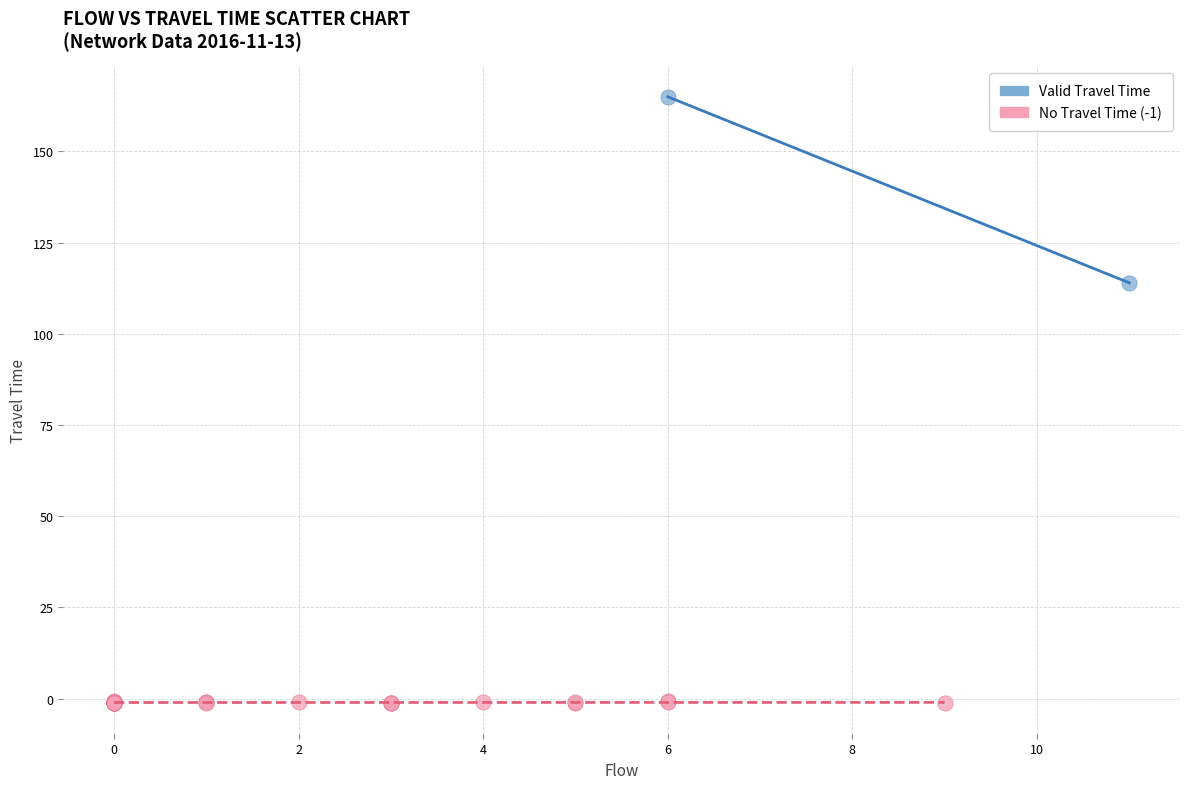

What are all the series names shown in the legend?

Valid Travel Time, No Travel Time (-1)